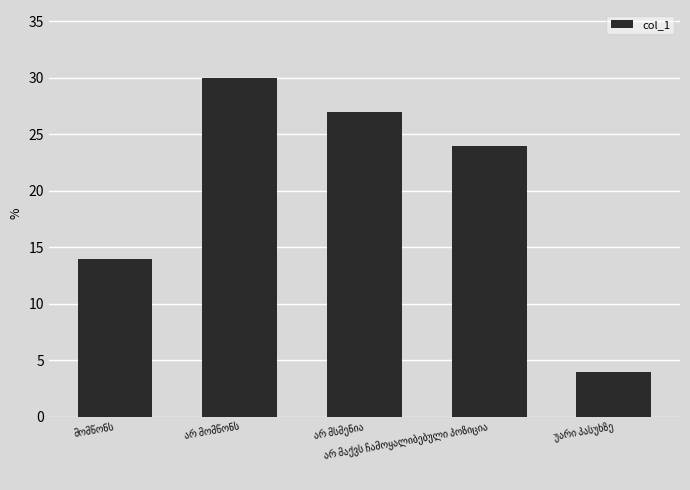

What is the greatest value displayed?

30